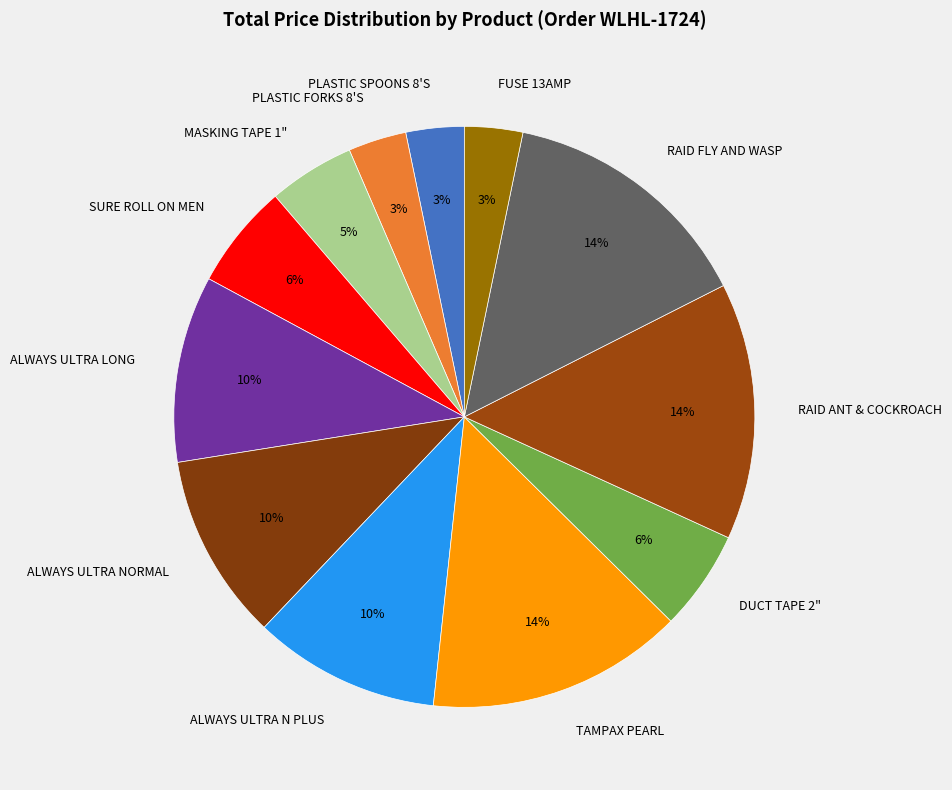

How many slices are in this pie chart?

12